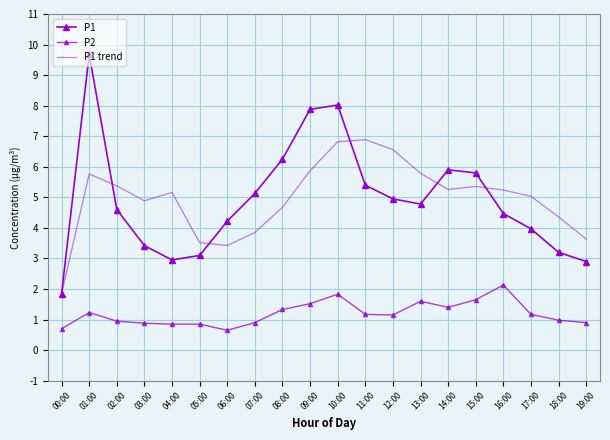

True or false: P2 and P1 cross at least once.

False